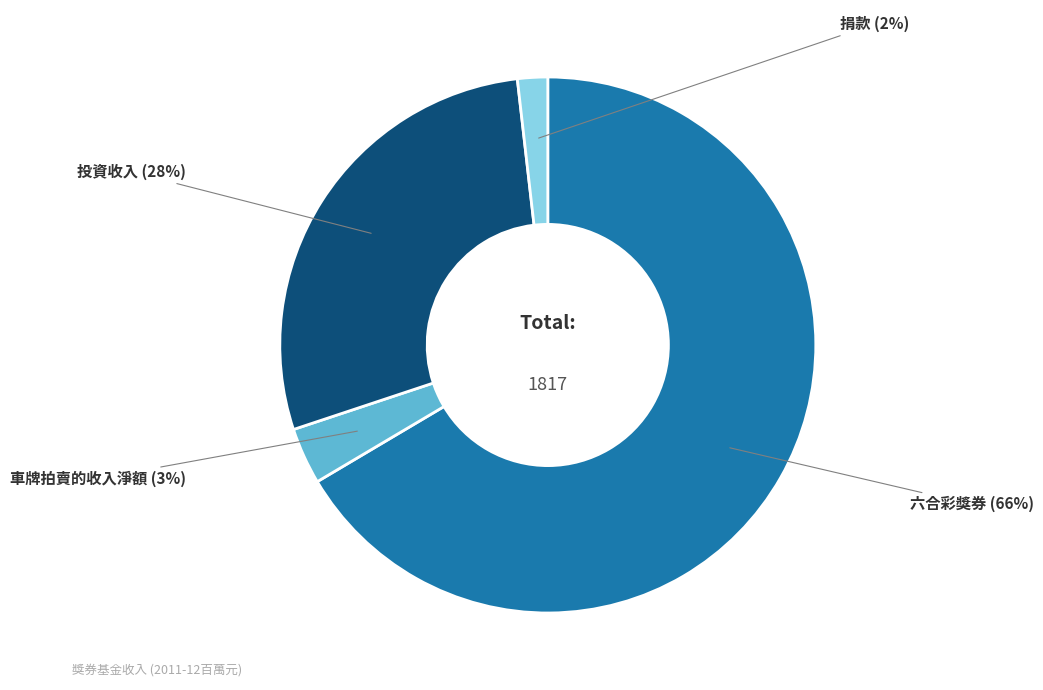

Do 車牌拍賣的收入淨額 and 捐款 together represent more than half of the pie?

No